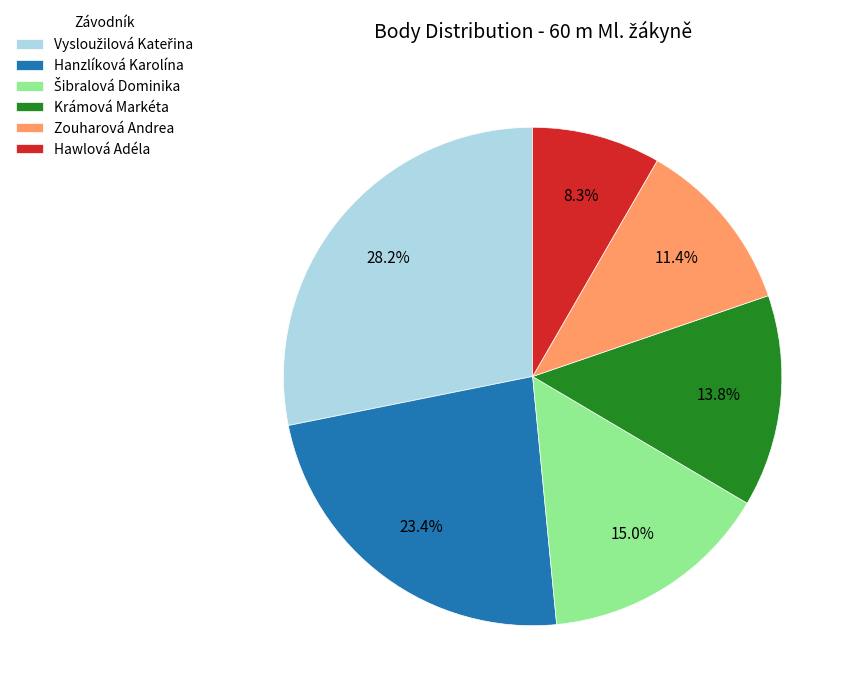

To the nearest percent, what is the combined percentage of Krámová Markéta and Zouharová Andrea?

25%